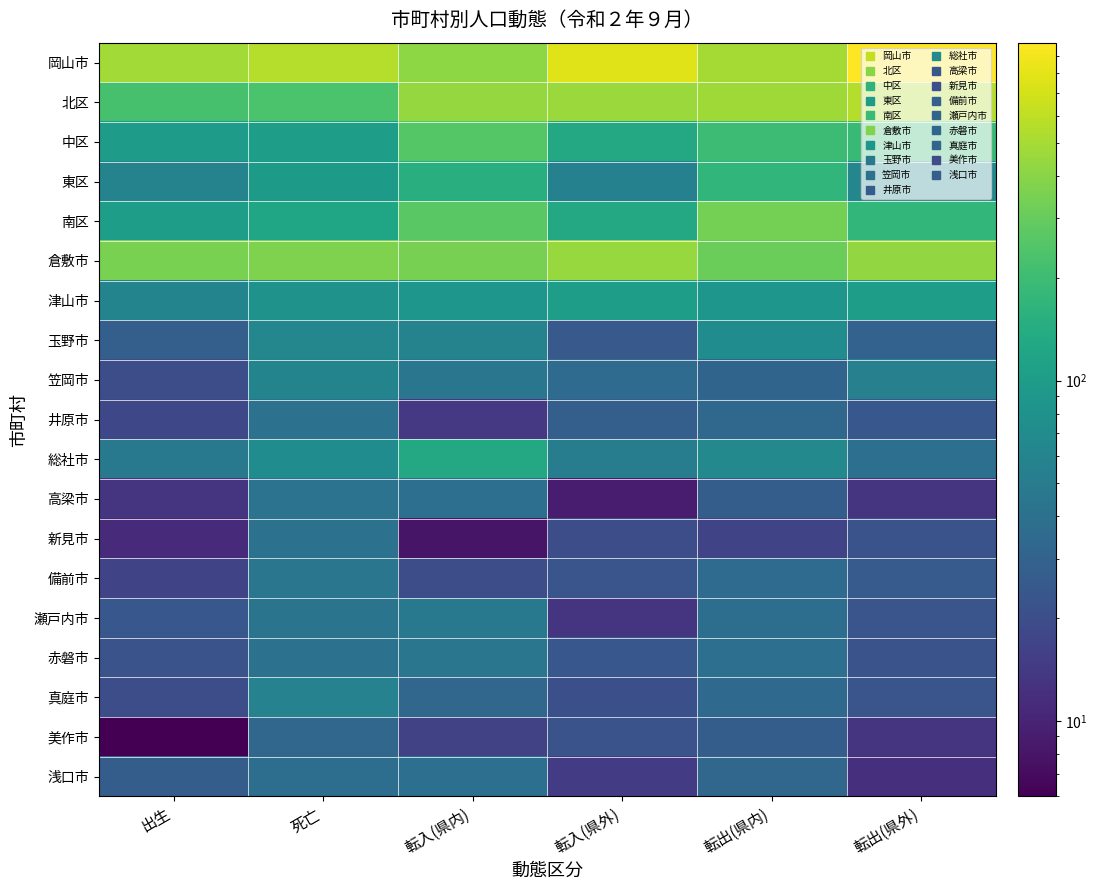

Reading right to left, transcribe all the data shown in this chart.

岡山市: 転出(県外)=984	転出(県内)=493	転入(県外)=770	転入(県内)=413	死亡=556	出生=486
北区: 転出(県外)=560	転出(県内)=478	転入(県外)=455	転入(県内)=436	死亡=234	出生=221
中区: 転出(県外)=185	転出(県内)=199	転入(県外)=130	転入(県内)=257	死亡=104	出生=101
東区: 転出(県外)=64	転出(県内)=173	転入(県外)=56	転入(県内)=146	死亡=97	出生=59
南区: 転出(県外)=175	転出(県内)=336	転入(県外)=129	転入(県内)=267	死亡=121	出生=105
倉敷市: 転出(県外)=429	転出(県内)=311	転入(県外)=445	転入(県内)=345	死亡=364	出生=350
津山市: 転出(県外)=105	転出(県内)=88	転入(県外)=103	転入(県内)=88	死亡=82	出生=60
玉野市: 転出(県外)=30	転出(県内)=71	転入(県外)=25	転入(県内)=59	死亡=63	出生=28
笠岡市: 転出(県外)=55	転出(県内)=31	転入(県外)=36	転入(県内)=44	死亡=60	出生=20
井原市: 転出(県外)=24	転出(県内)=33	転入(県外)=28	転入(県内)=14	死亡=40	出生=18
総社市: 転出(県外)=39	転出(県内)=66	転入(県外)=51	転入(県内)=130	死亡=71	出生=47
高梁市: 転出(県外)=13	転出(県内)=27	転入(県外)=9	転入(県内)=39	死亡=42	出生=13
新見市: 転出(県外)=22	転出(県内)=17	転入(県外)=20	転入(県内)=8	死亡=41	出生=11
備前市: 転出(県外)=26	転出(県内)=36	転入(県外)=23	転入(県内)=20	死亡=44	出生=17
瀬戸内市: 転出(県外)=23	転出(県内)=38	転入(県外)=13	転入(県内)=47	死亡=43	出生=24
赤磐市: 転出(県外)=22	転出(県内)=39	転入(県外)=24	転入(県内)=44	死亡=41	出生=22
真庭市: 転出(県外)=23	転出(県内)=34	転入(県外)=21	転入(県内)=32	死亡=58	出生=20
美作市: 転出(県外)=13	転出(県内)=27	転入(県外)=22	転入(県内)=16	死亡=32	出生=6
浅口市: 転出(県外)=12	転出(県内)=32	転入(県外)=15	転入(県内)=39	死亡=38	出生=27